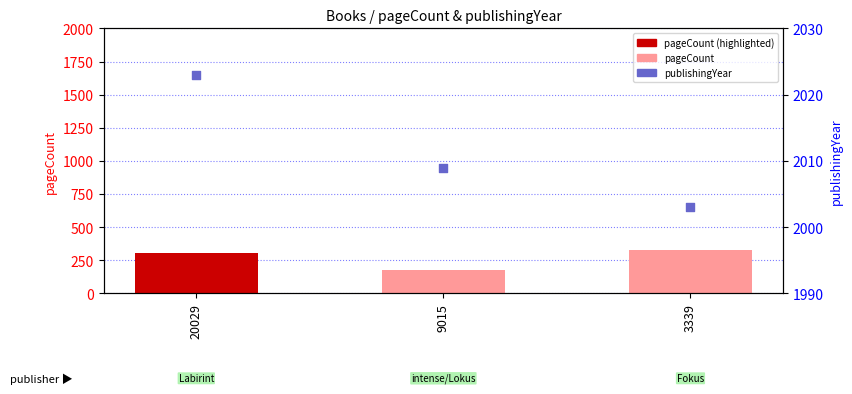

Which series contains the highest Y value?

publishingYear